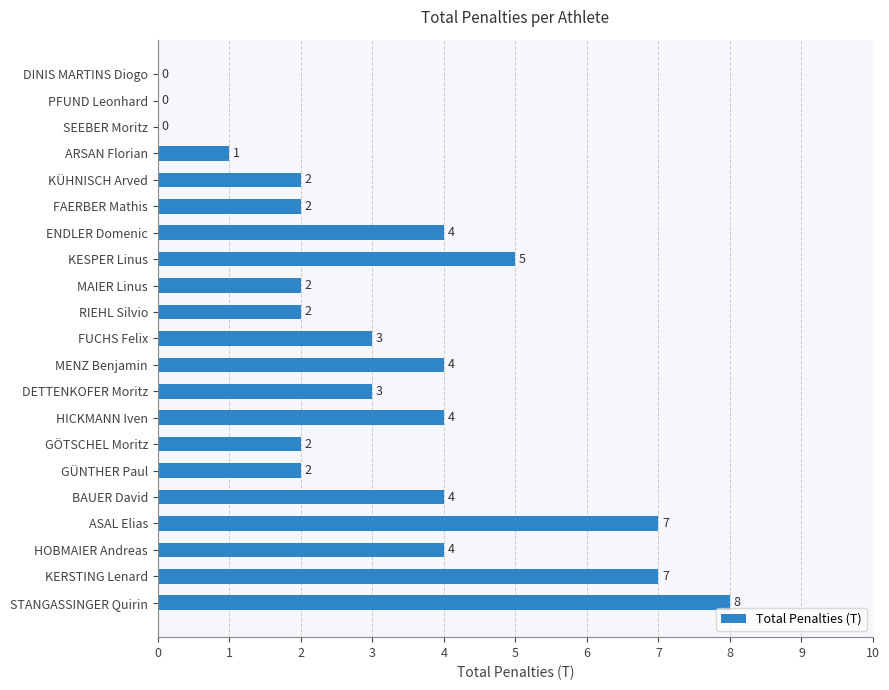

What is the sum of all values?

66